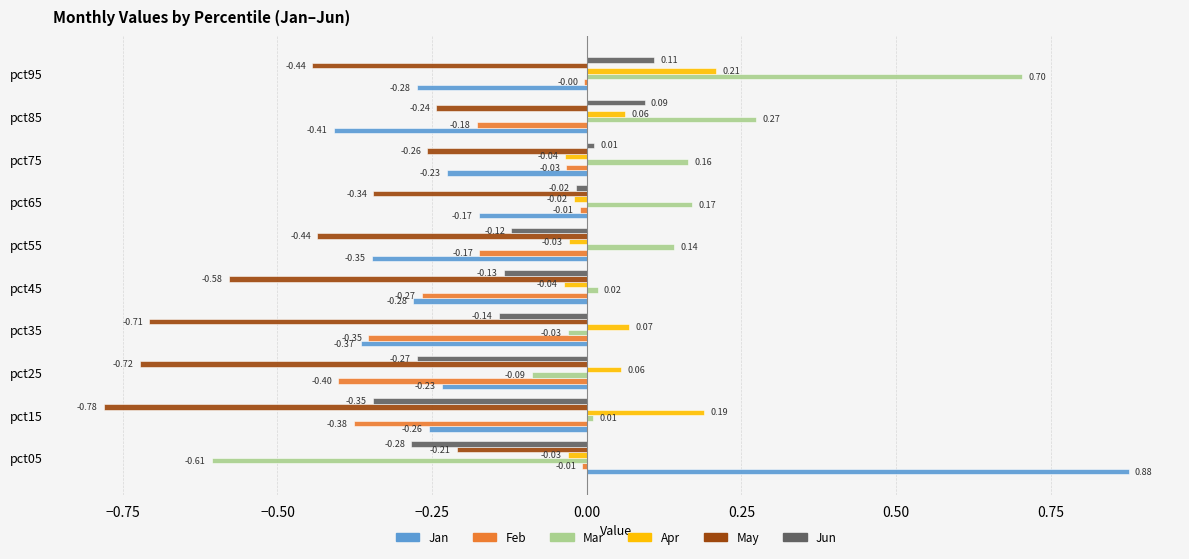

What is the sum of all Jun values?

-1.1